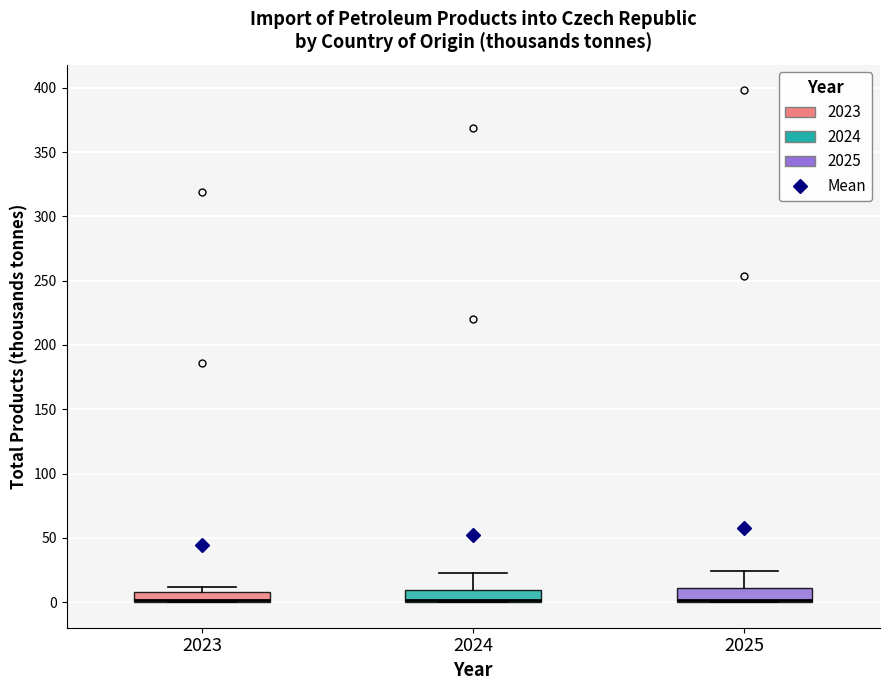

Where is the upper edge of the box at x = 2023 on the y-axis? The values are not printed on the chart, so give them approximately, as read against the axis.

10